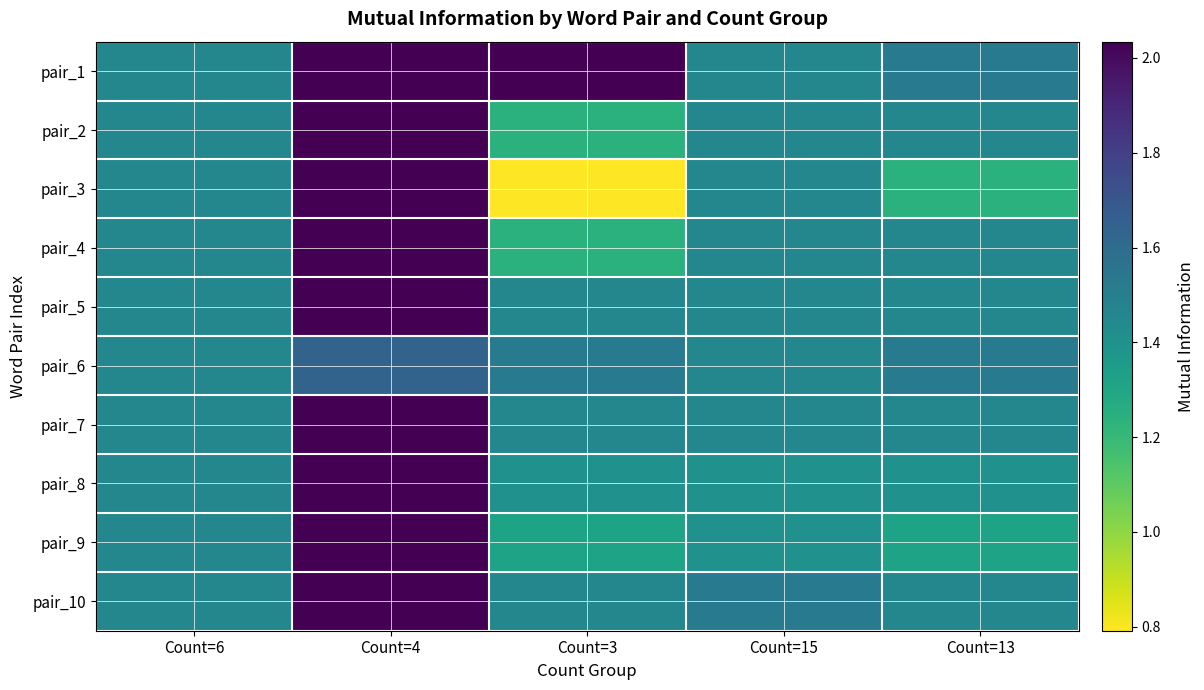

Reading left to right, what are all the values shown in this chart?

pair_1: Count=6=1.5	Count=4=2.0	Count=3=2.0	Count=15=1.5	Count=13=1.5
pair_2: Count=6=1.5	Count=4=2.0	Count=3=1.2	Count=15=1.5	Count=13=1.5
pair_3: Count=6=1.5	Count=4=2.0	Count=3=0.8	Count=15=1.5	Count=13=1.2
pair_4: Count=6=1.5	Count=4=2.0	Count=3=1.2	Count=15=1.5	Count=13=1.5
pair_5: Count=6=1.5	Count=4=2.0	Count=3=1.5	Count=15=1.5	Count=13=1.5
pair_6: Count=6=1.5	Count=4=1.6	Count=3=1.5	Count=15=1.5	Count=13=1.5
pair_7: Count=6=1.5	Count=4=2.0	Count=3=1.5	Count=15=1.5	Count=13=1.5
pair_8: Count=6=1.5	Count=4=2.0	Count=3=1.4	Count=15=1.4	Count=13=1.4
pair_9: Count=6=1.5	Count=4=2.0	Count=3=1.3	Count=15=1.4	Count=13=1.3
pair_10: Count=6=1.5	Count=4=2.0	Count=3=1.5	Count=15=1.5	Count=13=1.5